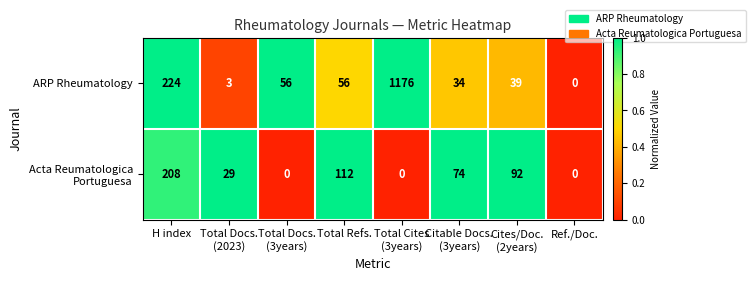

True or false: ARP Rheumatology has a value of 95 at Total Refs..

False